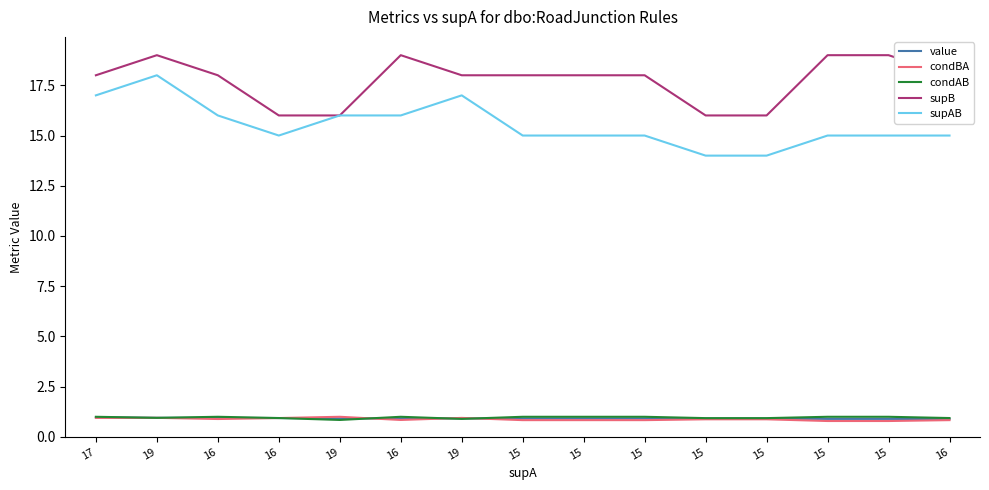

What is the average value of the supAB series?

15.5